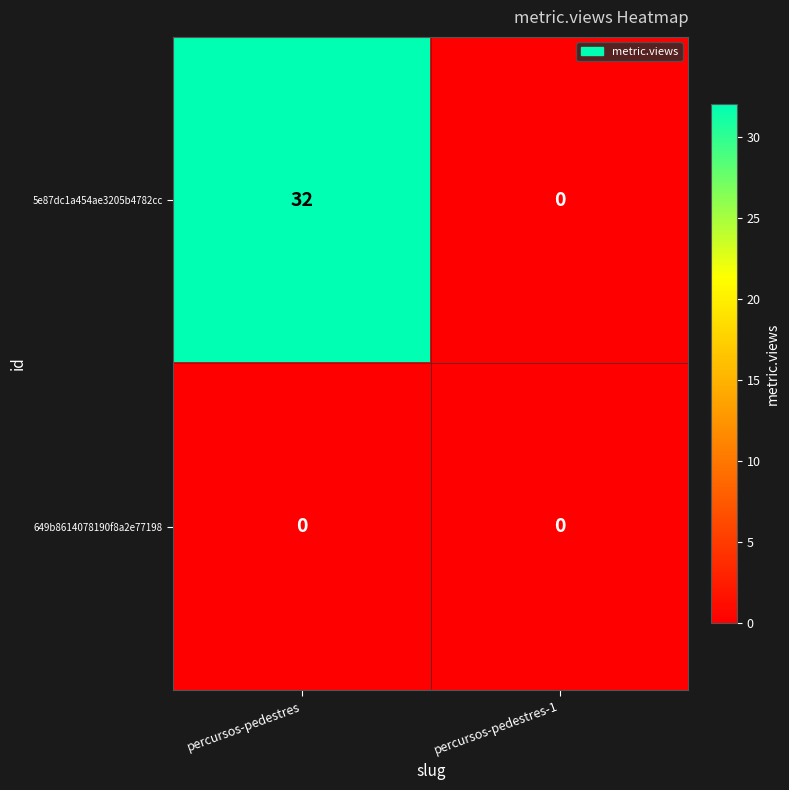

Reading left to right, transcribe all the data shown in this chart.

5e87dc1a454ae3205b4782cc: 32	0
649b8614078190f8a2e77198: 0	0